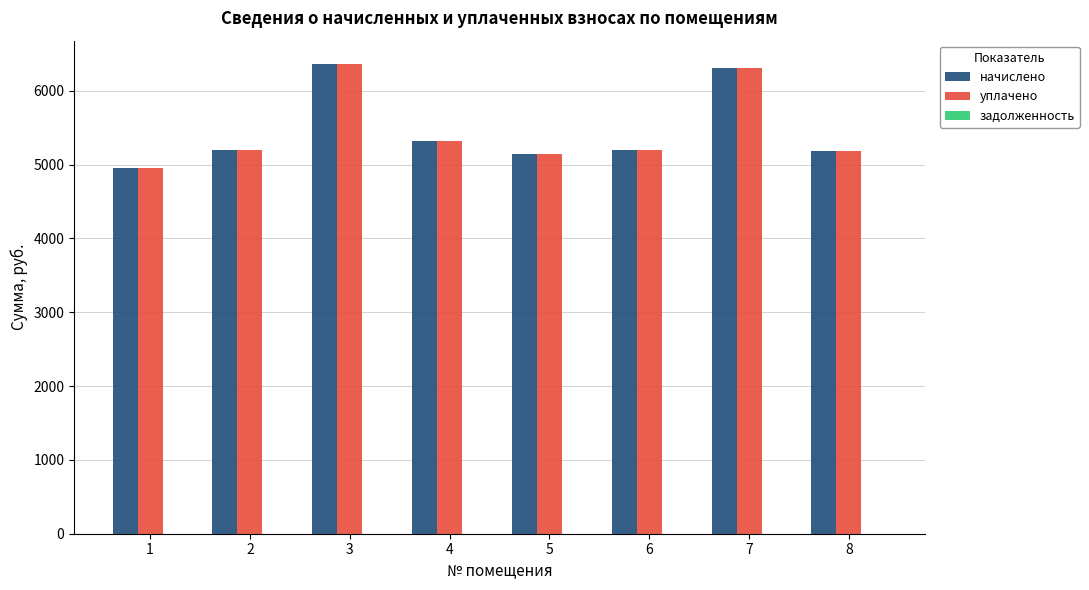

What is the total value across all series at 1?

9907.2